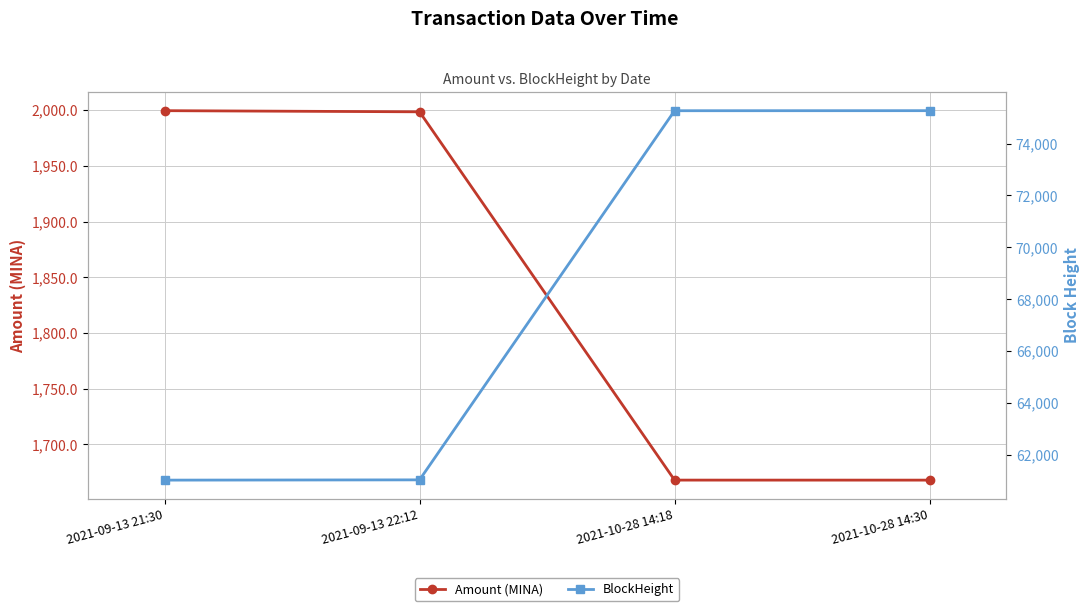

True or false: Amount (MINA) and BlockHeight cross at least once.

False